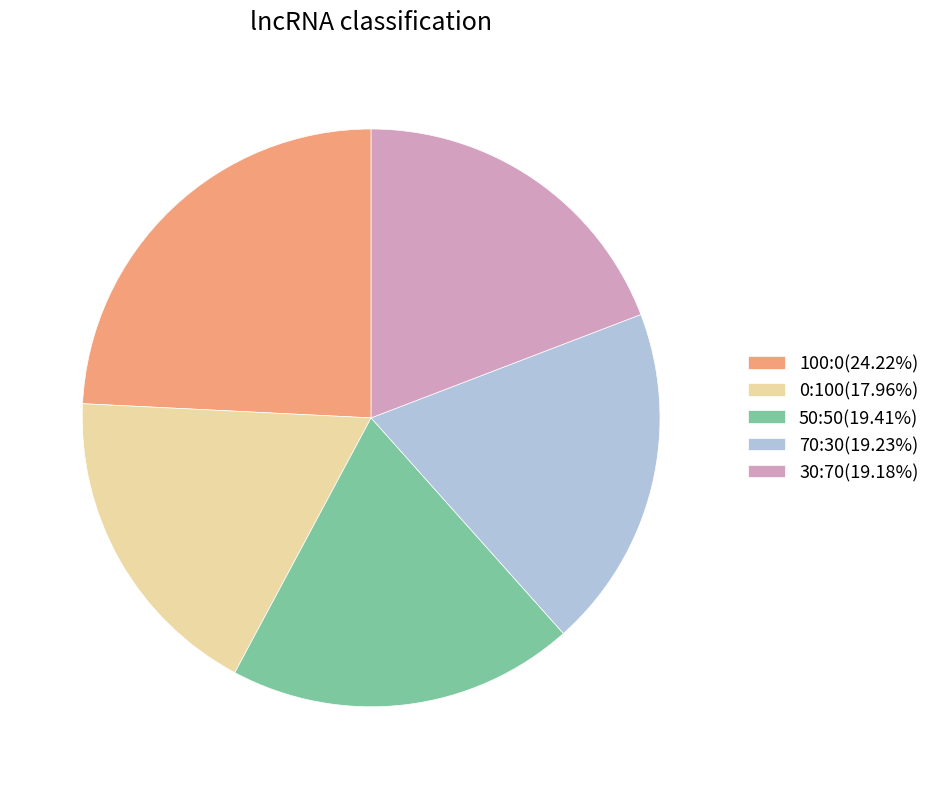

What is the largest slice in the pie chart?

100:0